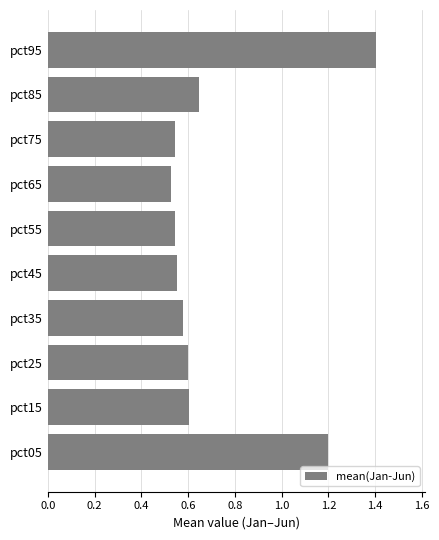

Between pct15 and pct95, which is larger?

pct95